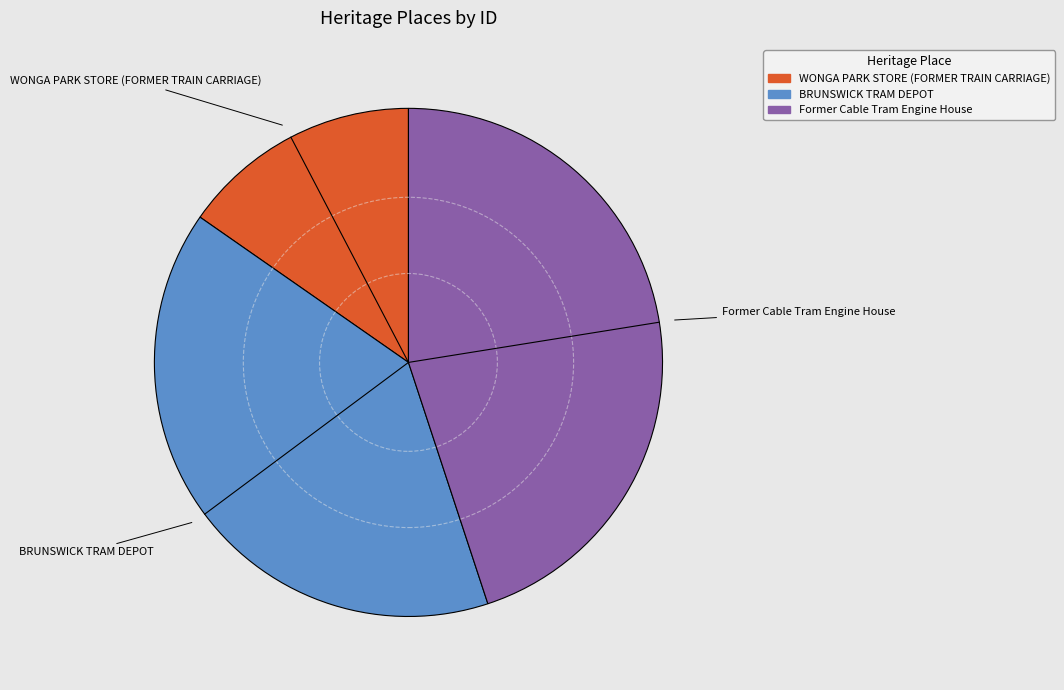

What is the smallest slice in the pie chart?

WONGA PARK STORE (FORMER TRAIN CARRIAGE)